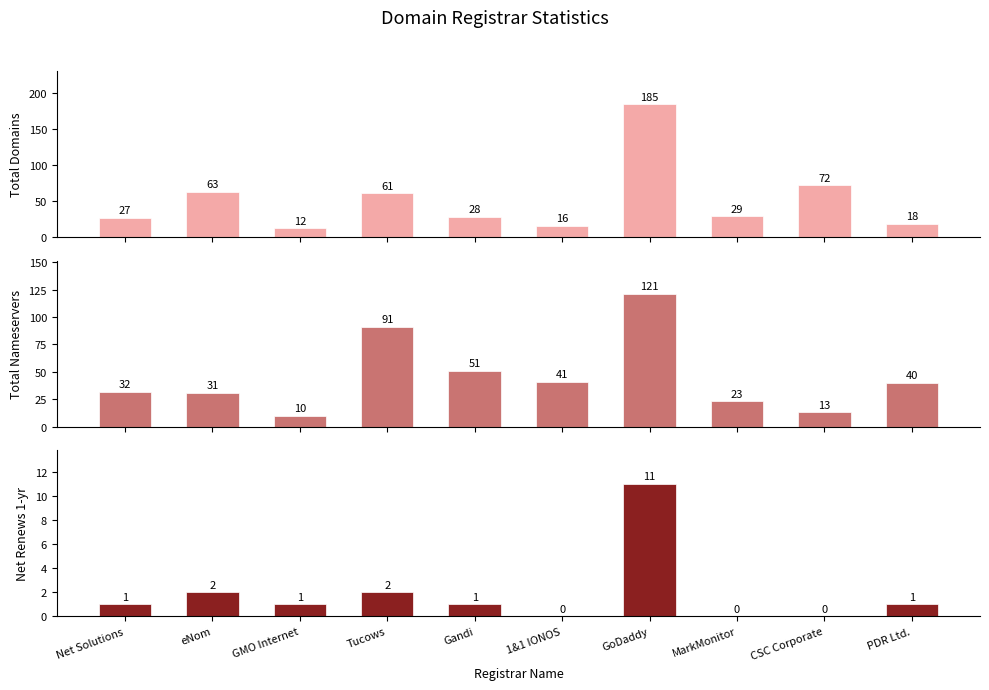

Which has a higher value, MarkMonitor or Gandi?

MarkMonitor